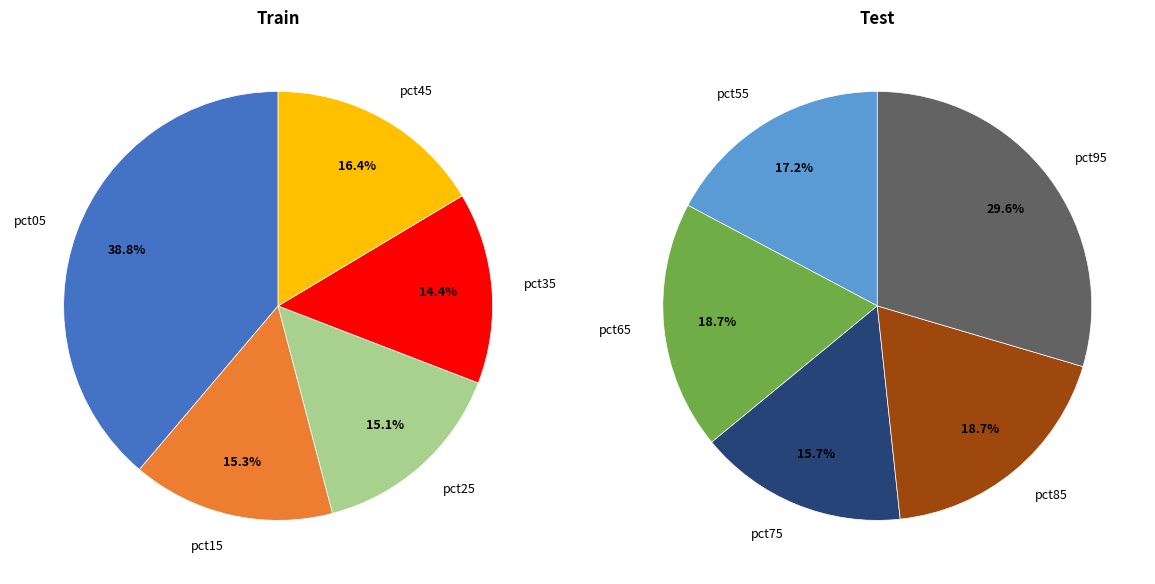

How many segments does this pie chart have?

10